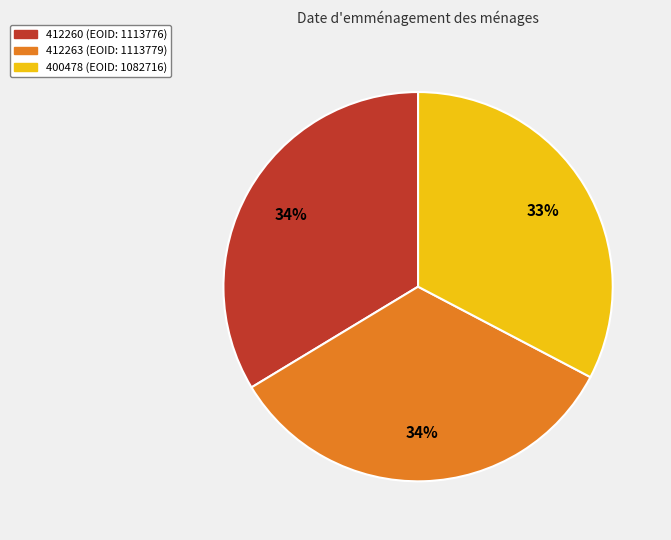

The 412260 slice represents 34% of the pie. True or false?

True